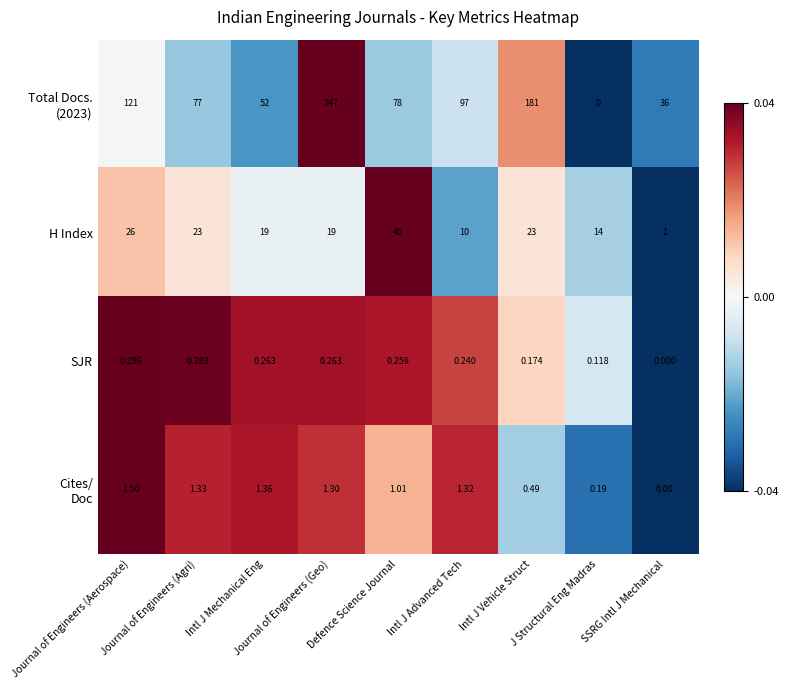

How many values in the H Index series are below 19?

3